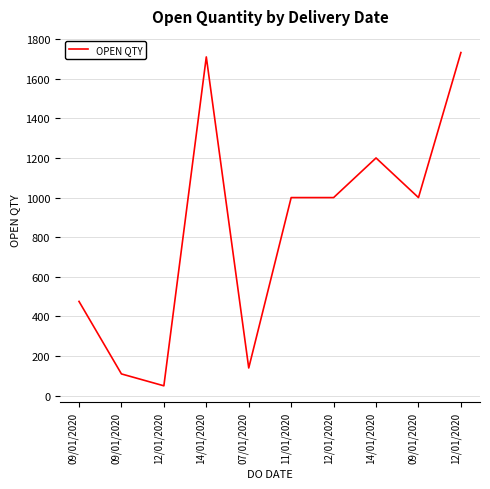

Rank the categories by value from highest to lowest.

12/01/2020, 14/01/2020, 14/01/2020, 11/01/2020, 12/01/2020, 09/01/2020, 09/01/2020, 07/01/2020, 09/01/2020, 12/01/2020